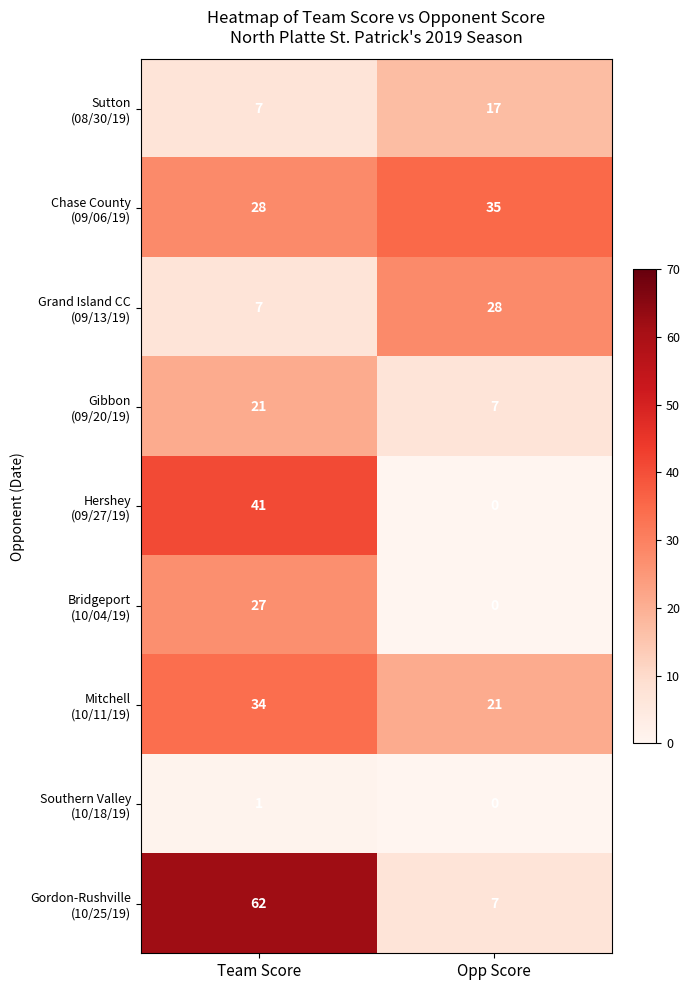

What is the total value across all series at Opp Score?

115